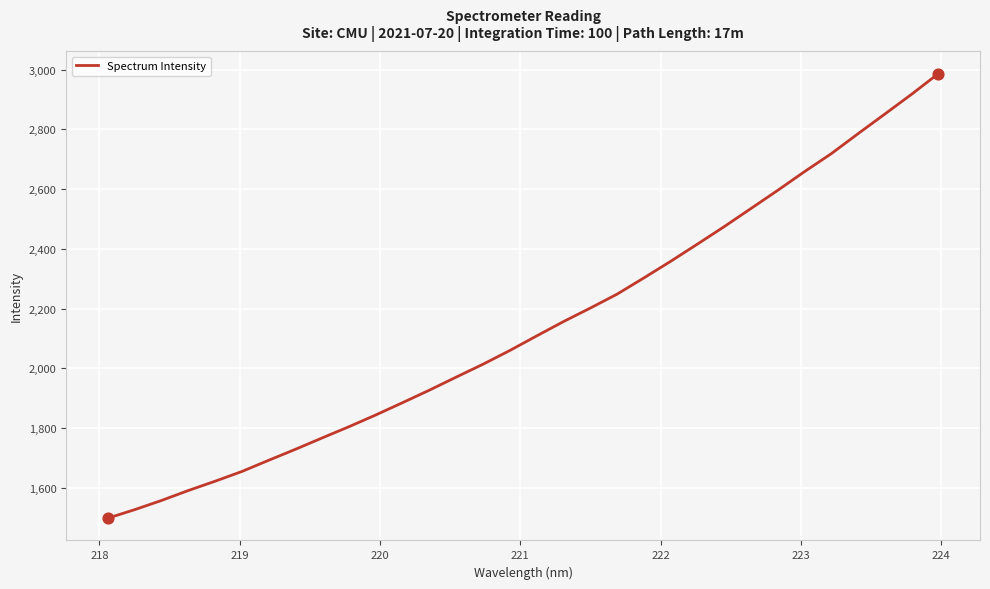

What is the difference between the maximum and minimum values?

1488.4